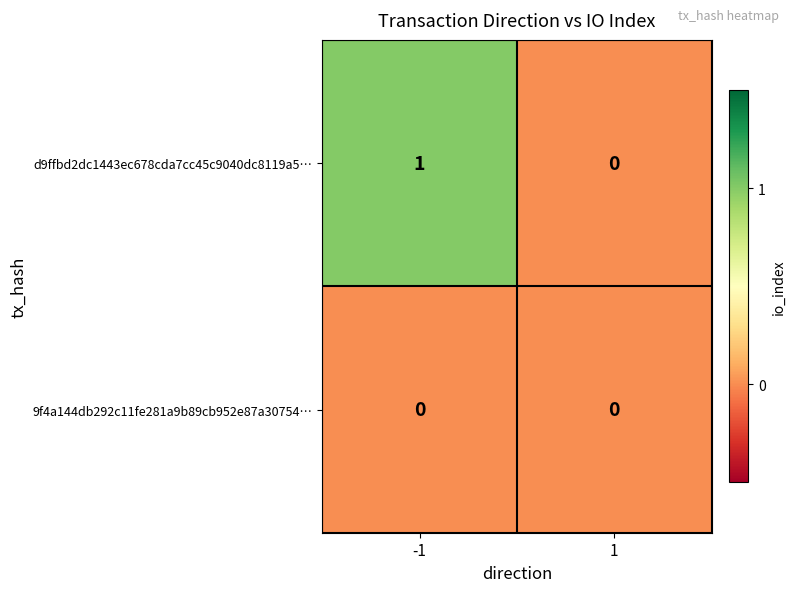

Reading left to right, extract all data points from this chart.

d9ffbd2dc1443ec678cda7cc45c9040dc8119a5…: -1=1	1=0
9f4a144db292c11fe281a9b89cb952e87a30754…: -1=0	1=0